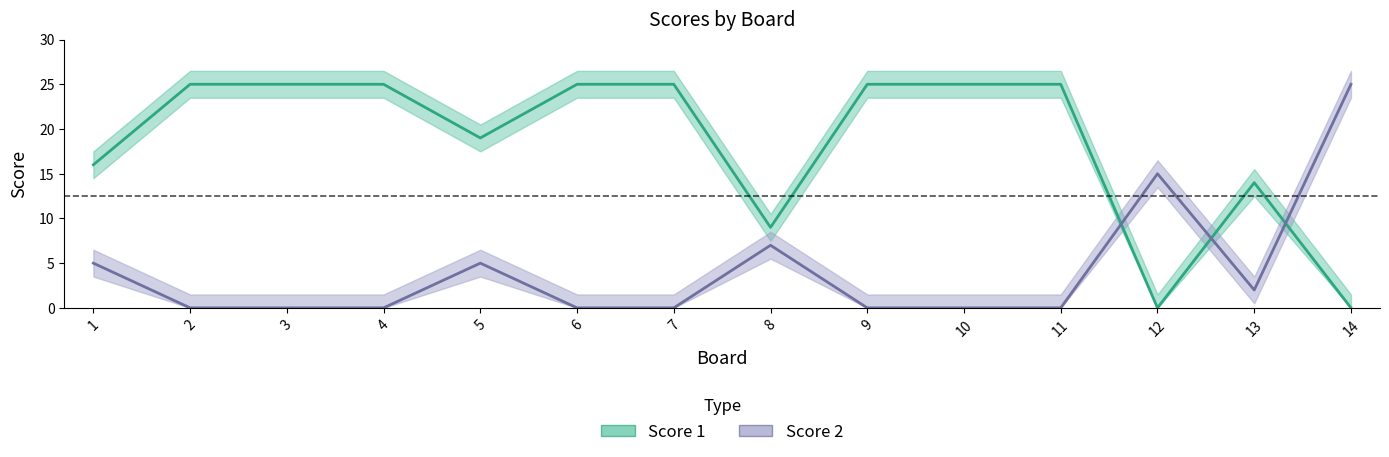

The Score 1 series shows 25 at 11. True or false?

True